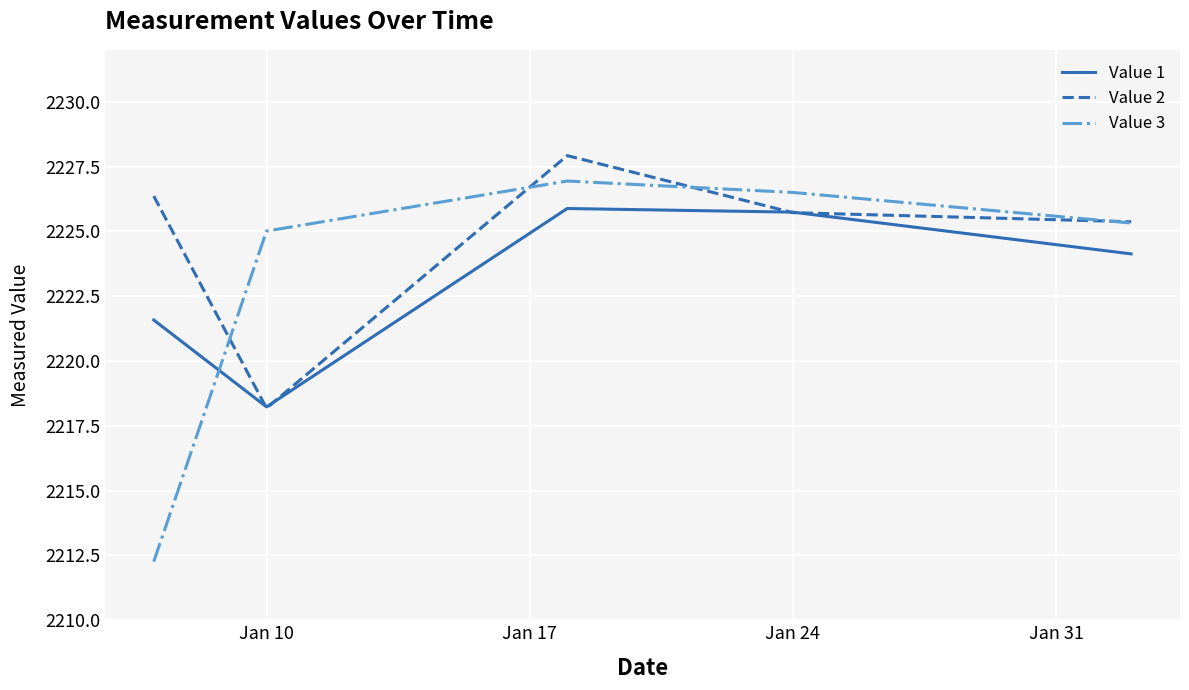

Which series has the largest total across all categories?

Value 2